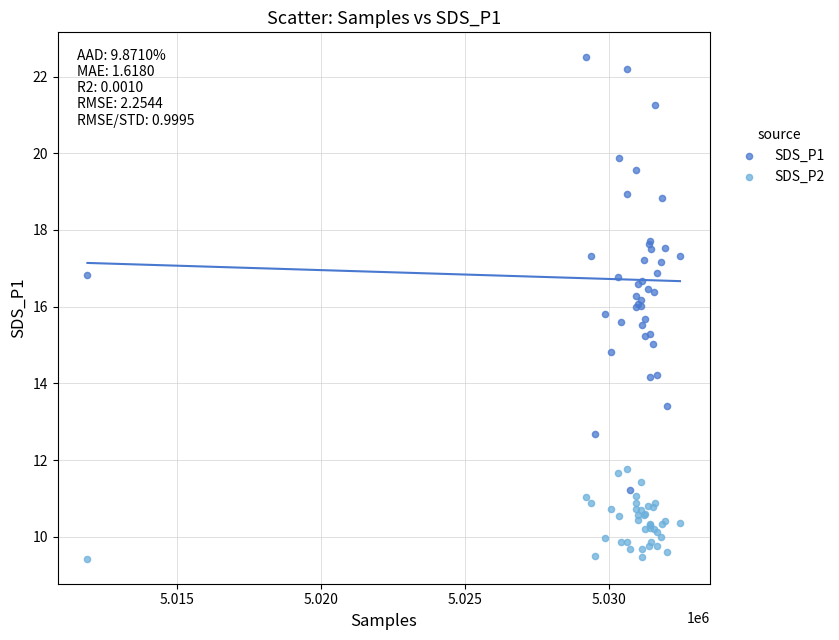

Which series contains the highest Y value?

SDS_P1